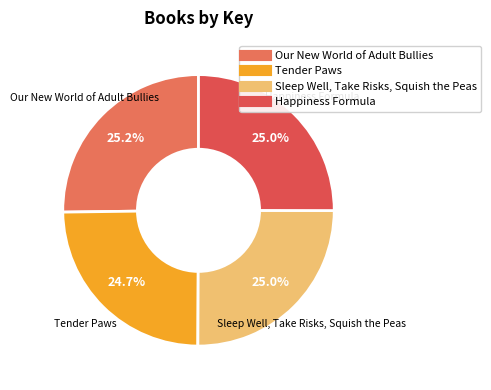

How many slices are in this pie chart?

4